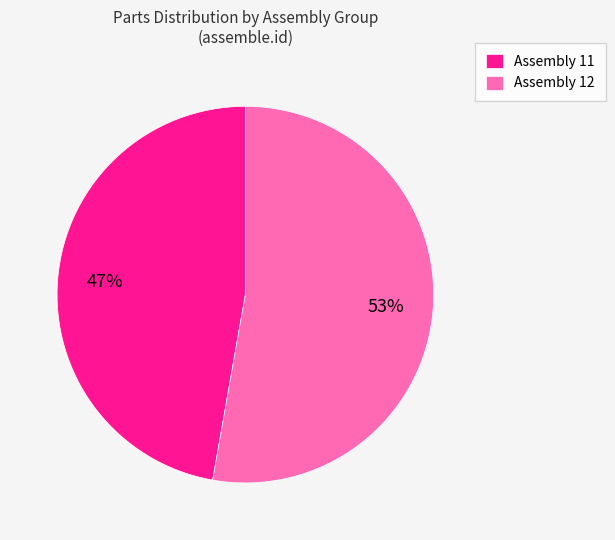

Do Assembly 12 and Assembly 11 together represent more than half of the pie?

Yes